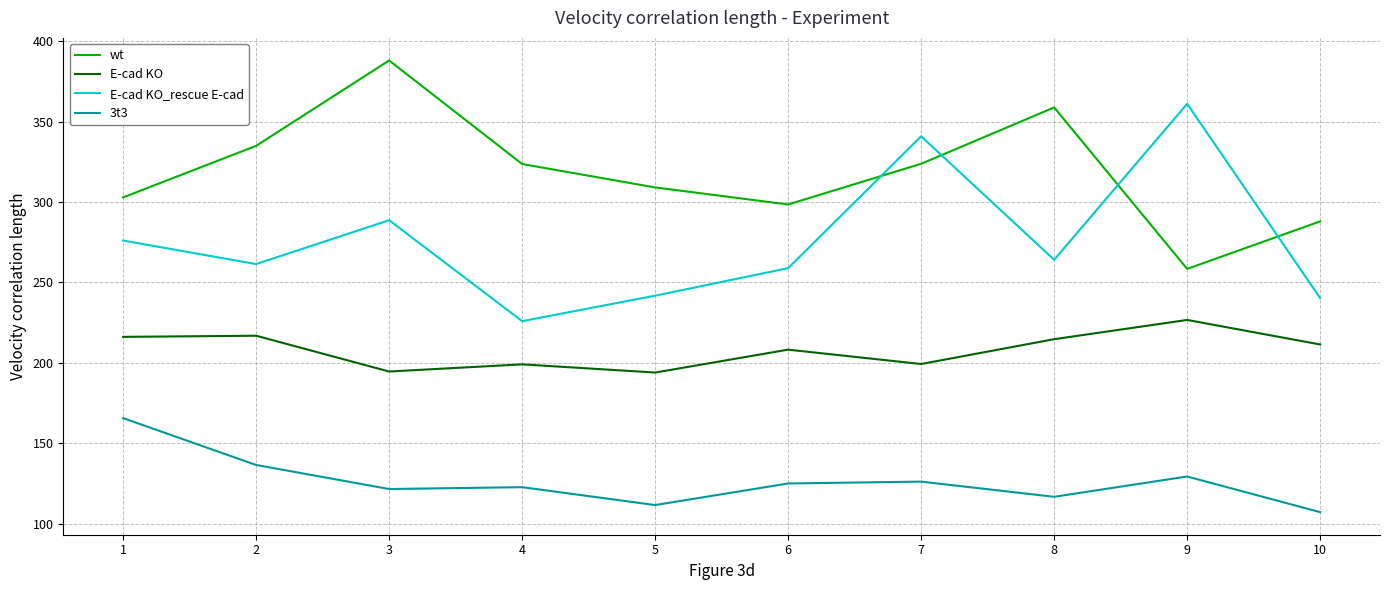

List the series in order of their overall mean, lowest first.

3t3, E-cad KO, E-cad KO_rescue E-cad, wt